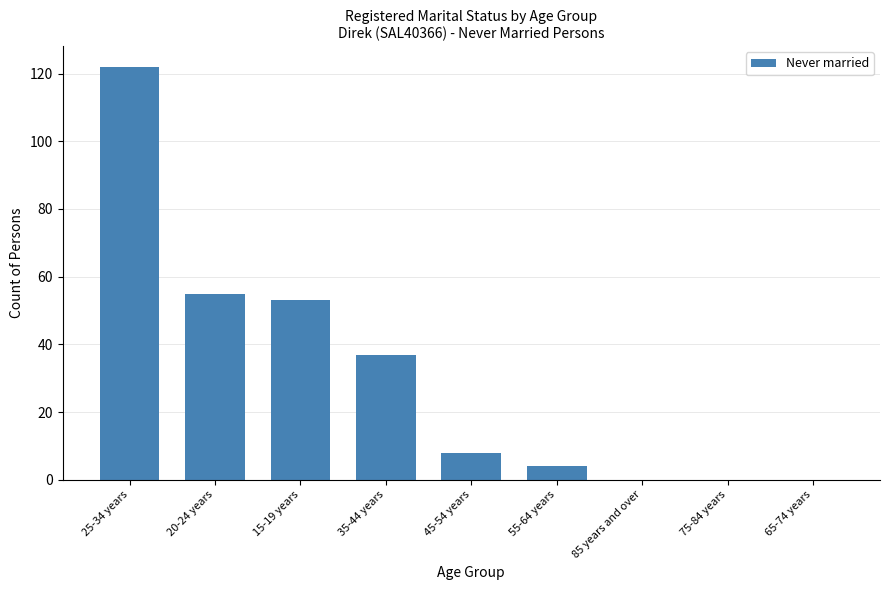

How many distinct data groups are displayed?

1